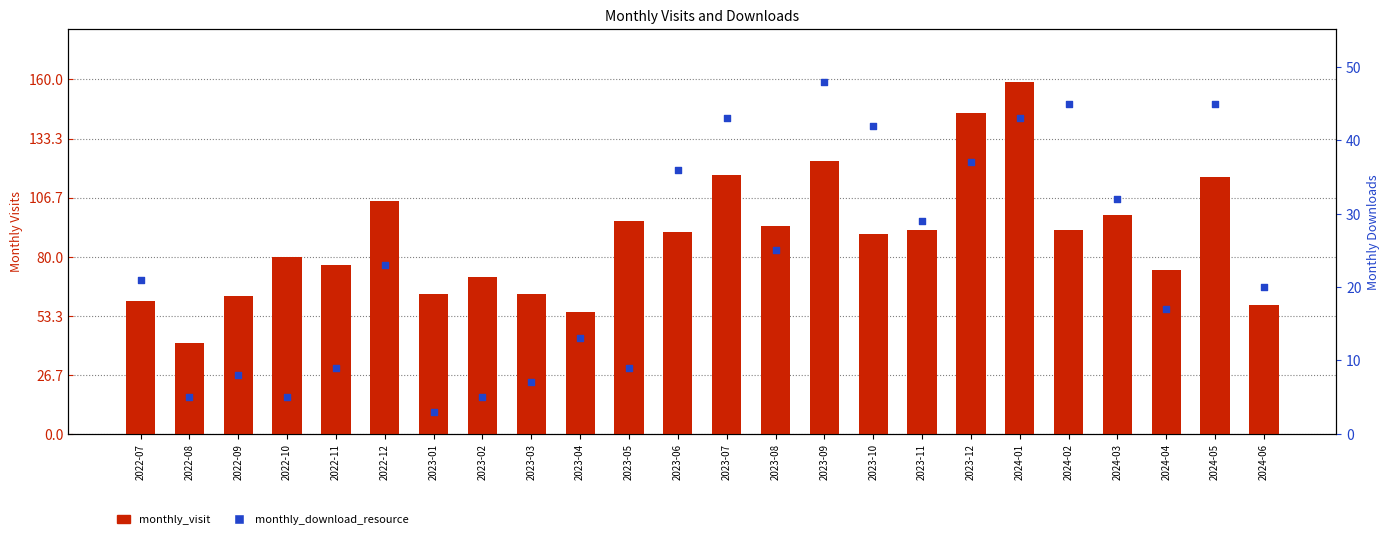

At how many categories does at least one series exceed 145?

1